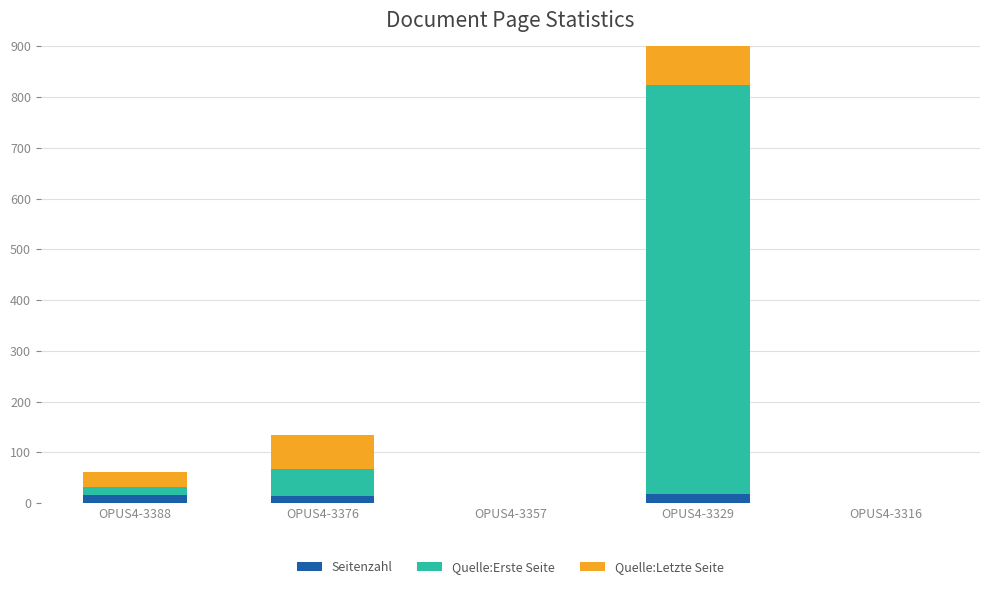

What is the total value across all series at OPUS4-3388?

62